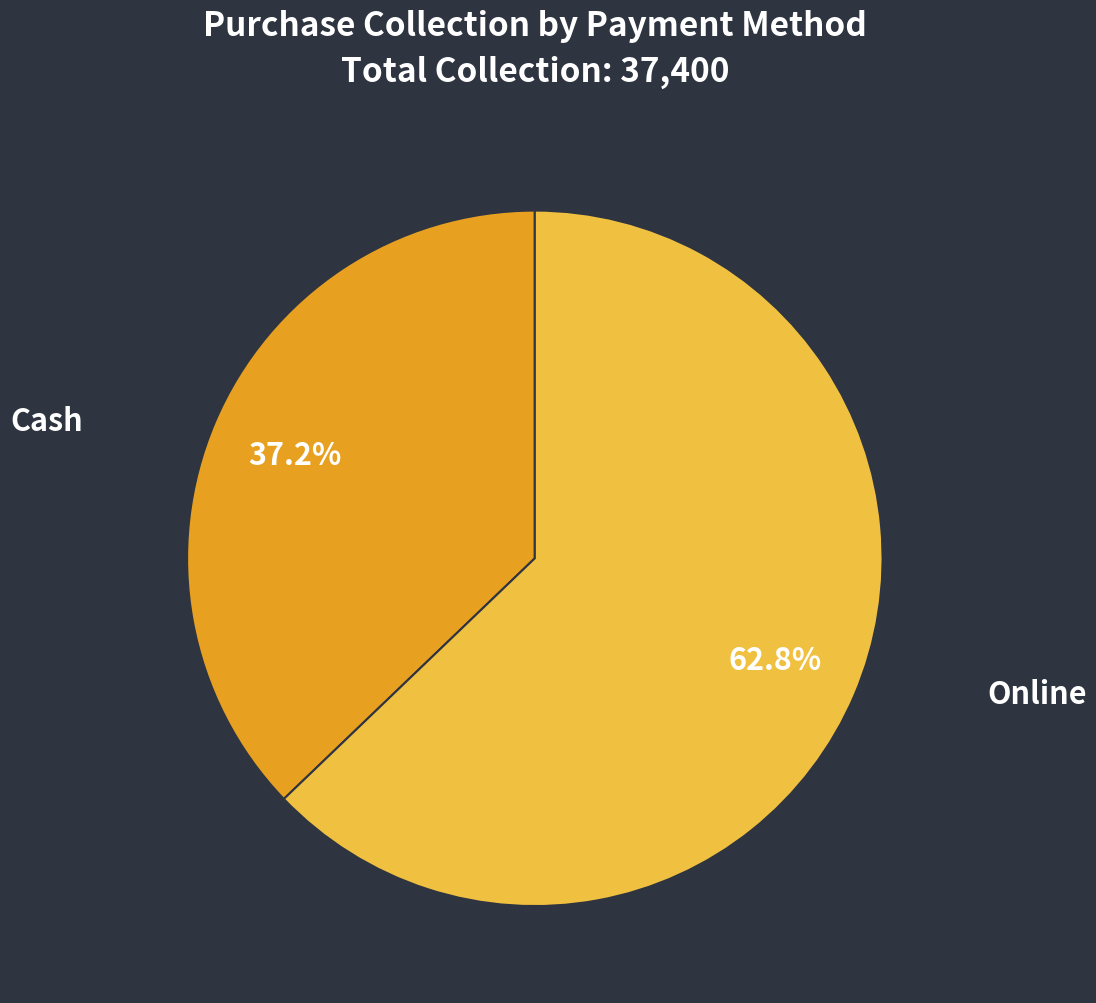

The Cash slice represents 37% of the pie. True or false?

True